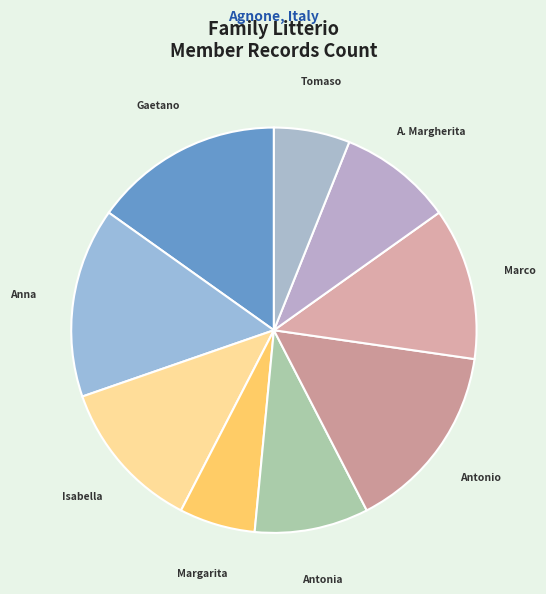

How many segments does this pie chart have?

9